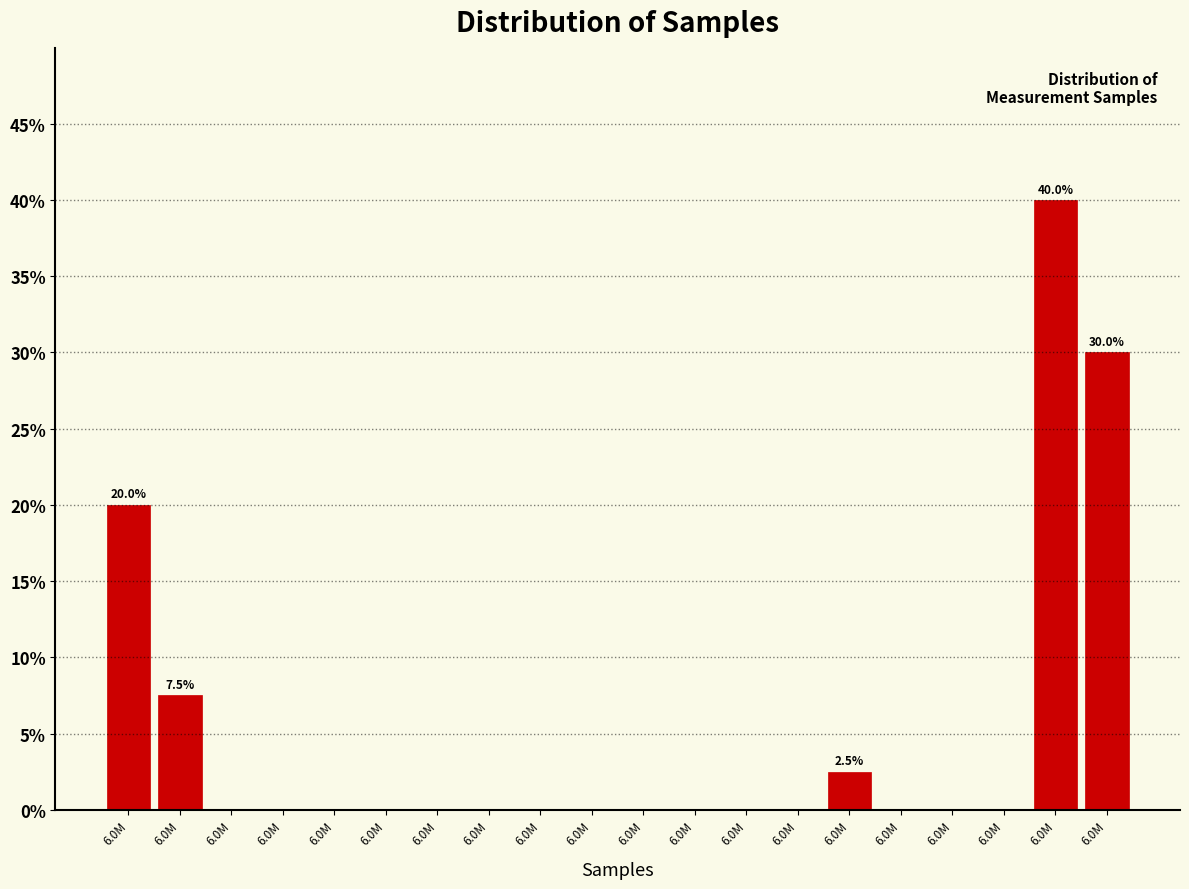

How many categories are shown in the chart?

20